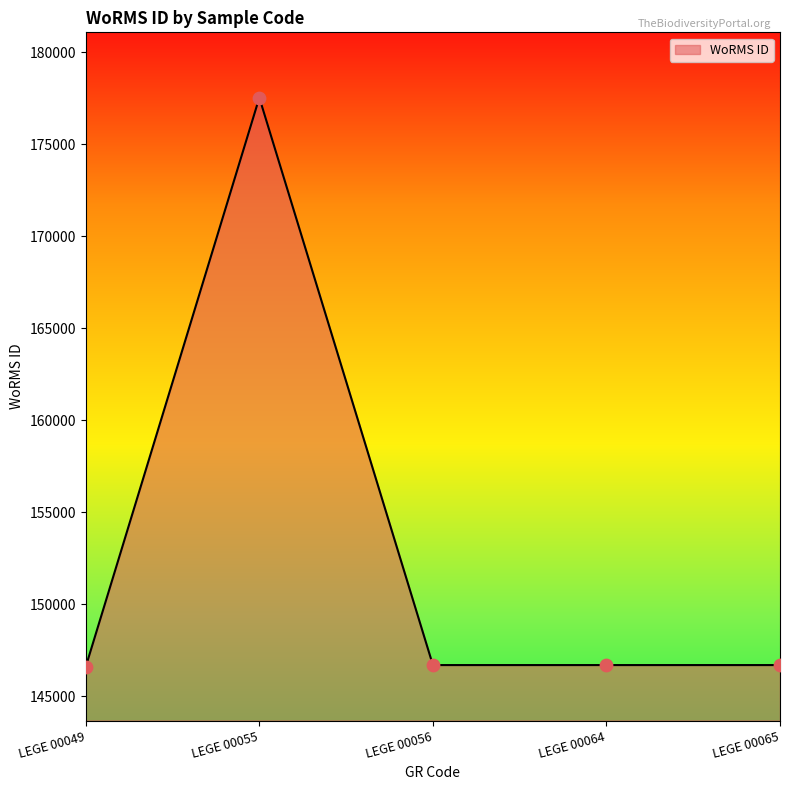

What is the change in value from LEGE 00049 to LEGE 00056?

+87